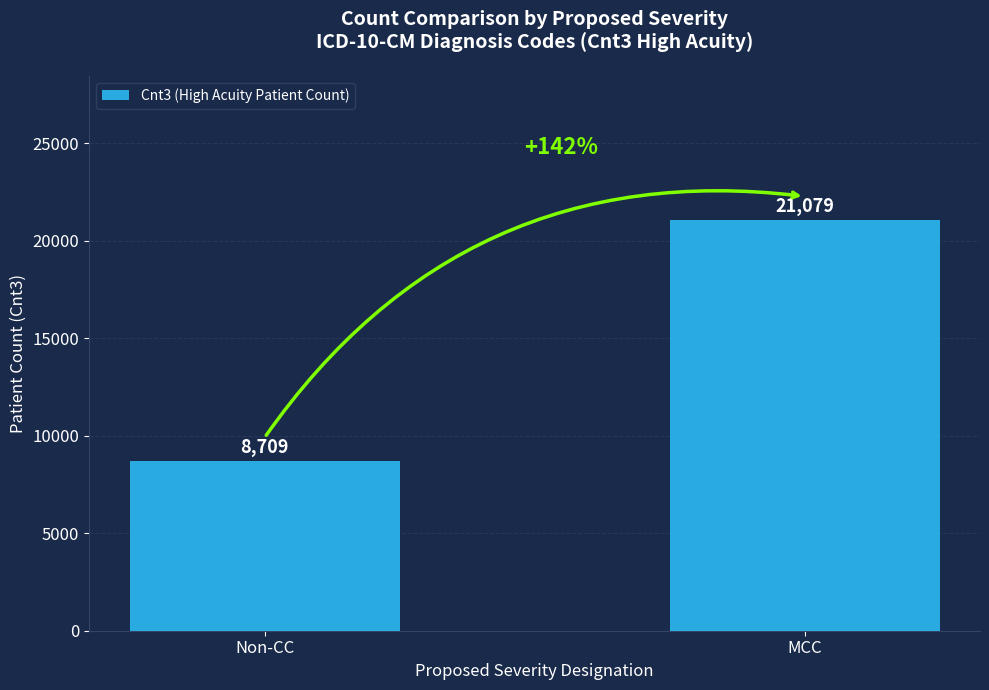

List the labels in order of value, largest first.

MCC, Non-CC